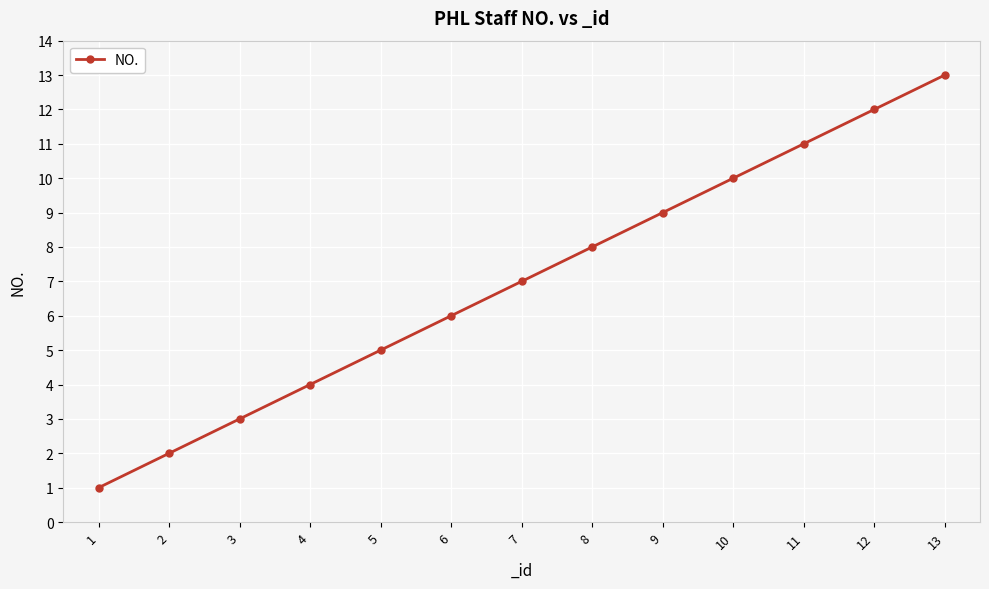

Does the chart have visible grid lines?

Yes